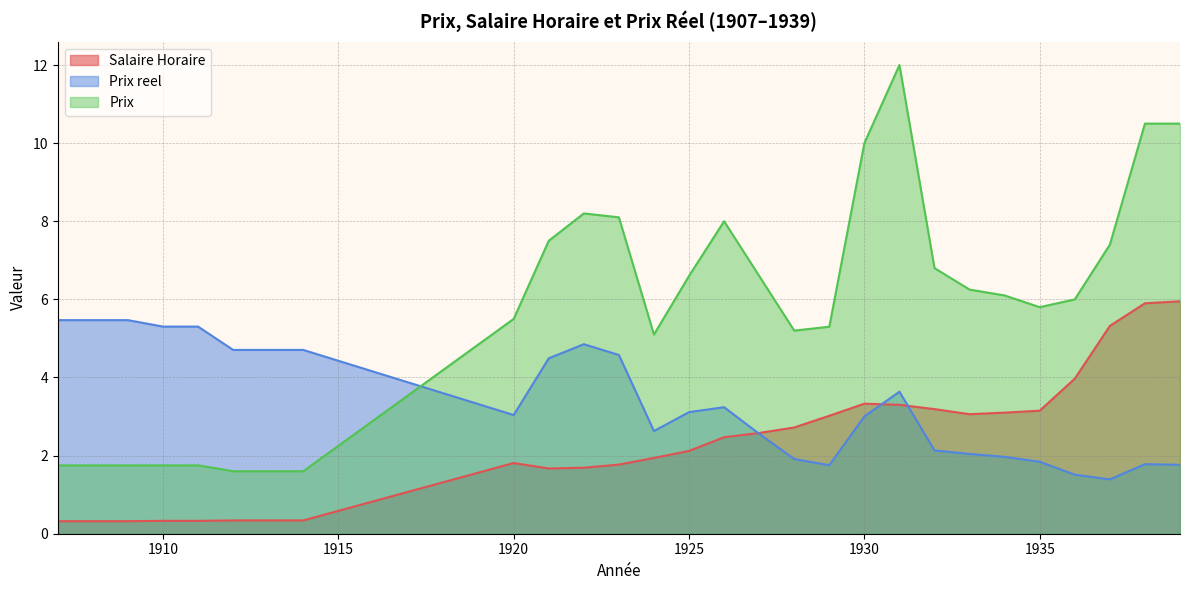

What is the spread (max minus min) of values at 1922?

6.5